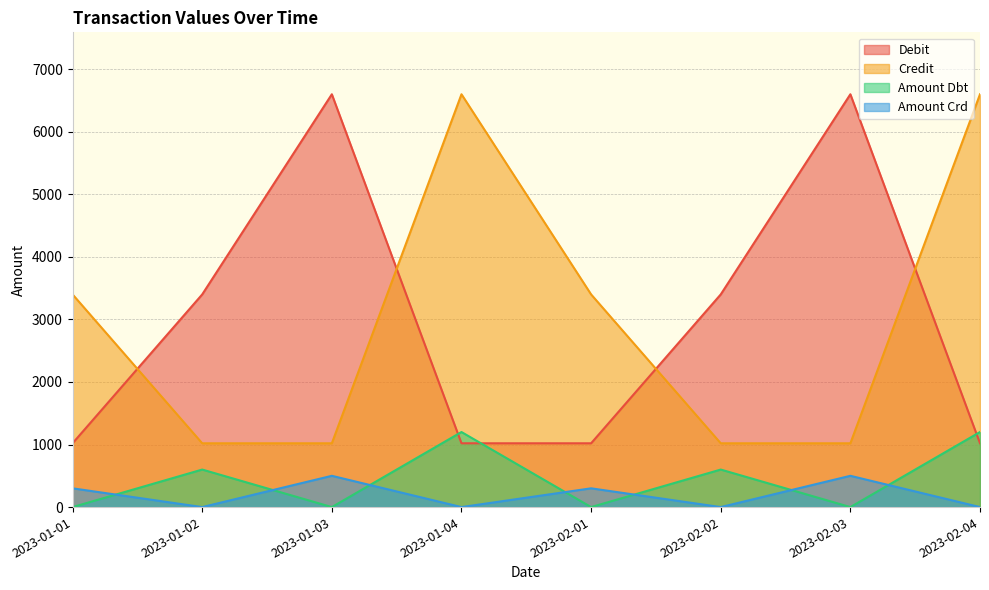

Is it true that Amount Crd equals 0 at 2023-02-02?

True